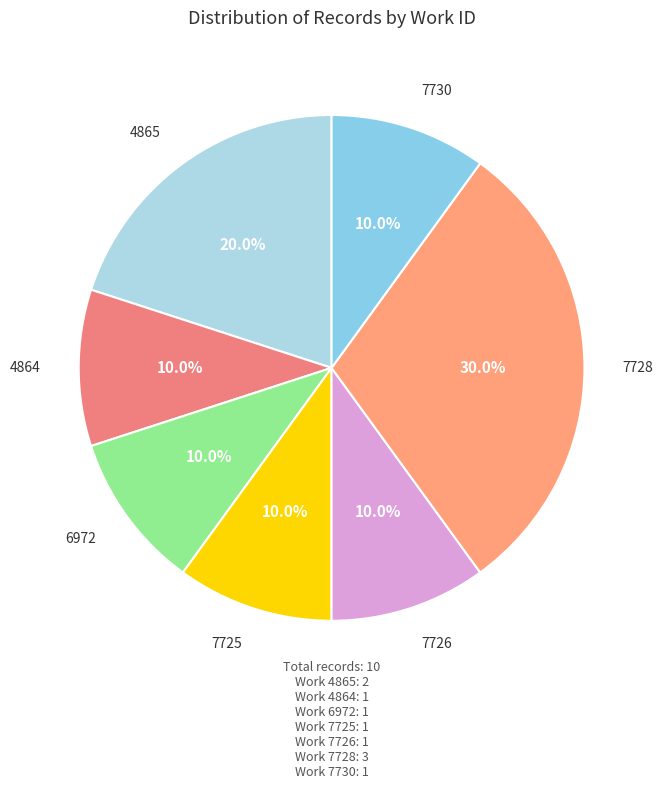

How many segments does this pie chart have?

7